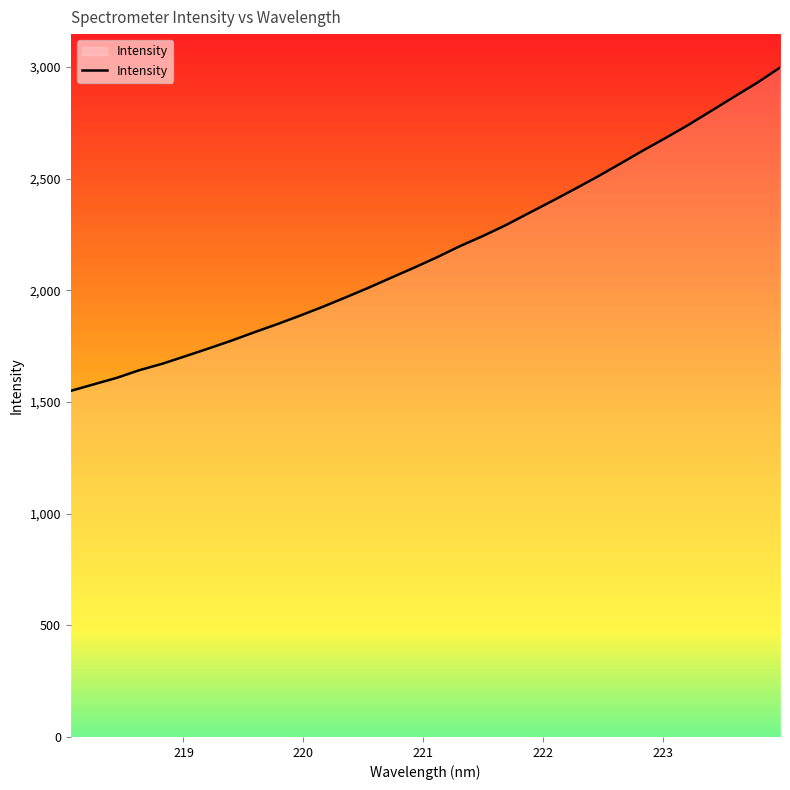

What is the difference between the maximum and minimum values?

1447.3